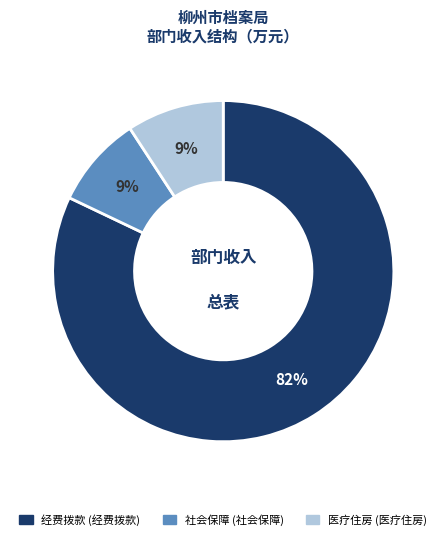

Is there any slice that represents more than half of the pie?

Yes